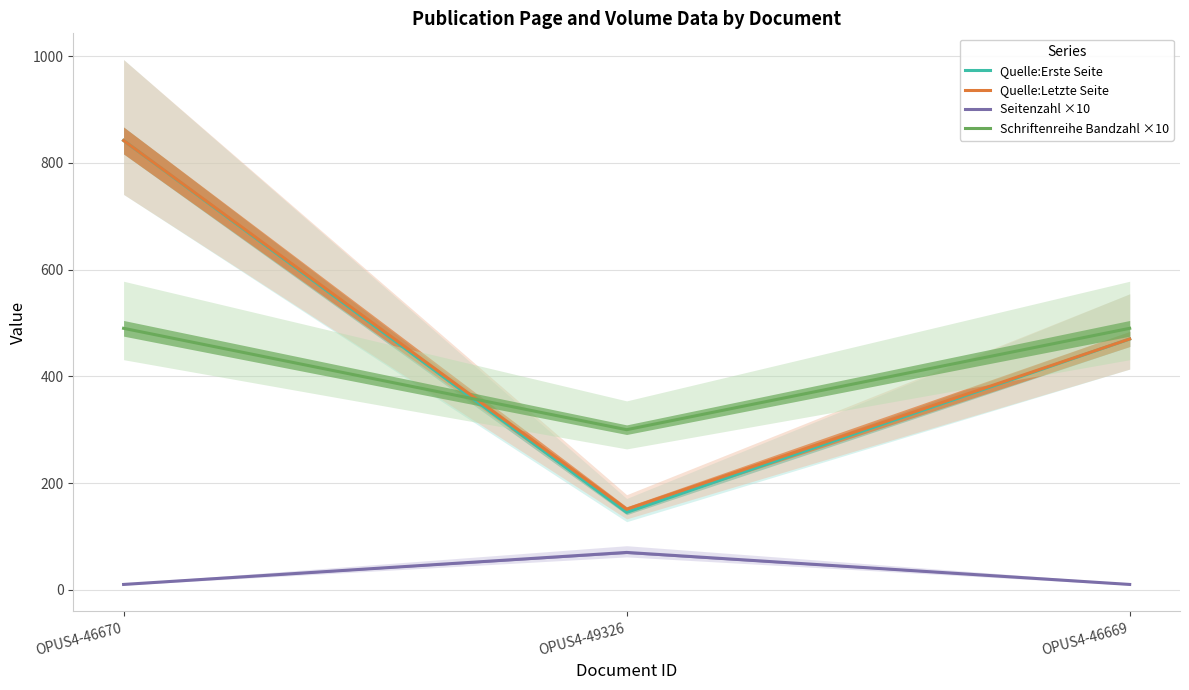

Count the number of data series in this chart.

4